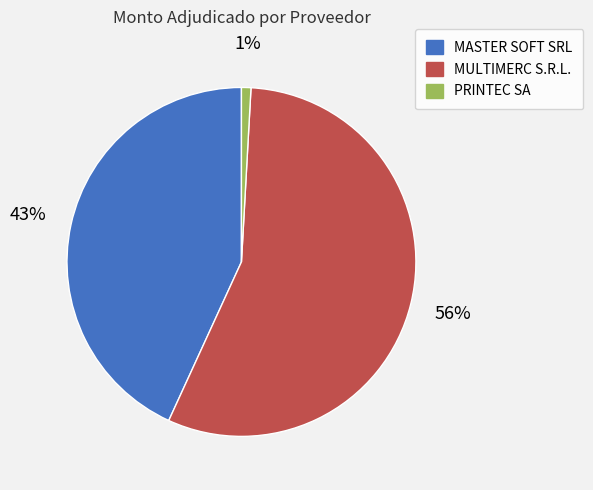

How many slices are in this pie chart?

3